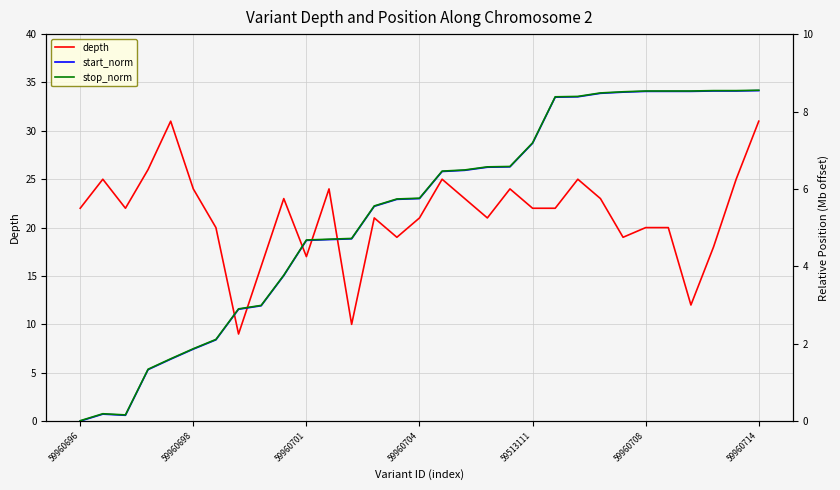

Reading right to left, transcribe all the data shown in this chart.

depth: 31.0	25.0	18.0	12.0	20.0	20.0	19.0	23.0	25.0	22.0	22.0	24.0	21.0	23.0	25.0	21.0	19.0	21.0	10.0	24.0	17.0	23.0	16.0	9.0	20.0	24.0	31.0	26.0	22.0	25.0	22.0
start_norm: 8.5	8.5	8.5	8.5	8.5	8.5	8.5	8.5	8.4	8.4	7.2	6.6	6.6	6.5	6.5	5.8	5.7	5.5	4.7	4.7	4.7	3.8	3.0	2.9	2.1	1.9	1.6	1.3	0.1	0.2	0.0
stop_norm: 8.6	8.5	8.5	8.5	8.5	8.5	8.5	8.5	8.4	8.4	7.2	6.6	6.6	6.5	6.5	5.8	5.7	5.6	4.7	4.7	4.7	3.8	3.0	2.9	2.1	1.9	1.6	1.3	0.2	0.2	0.0